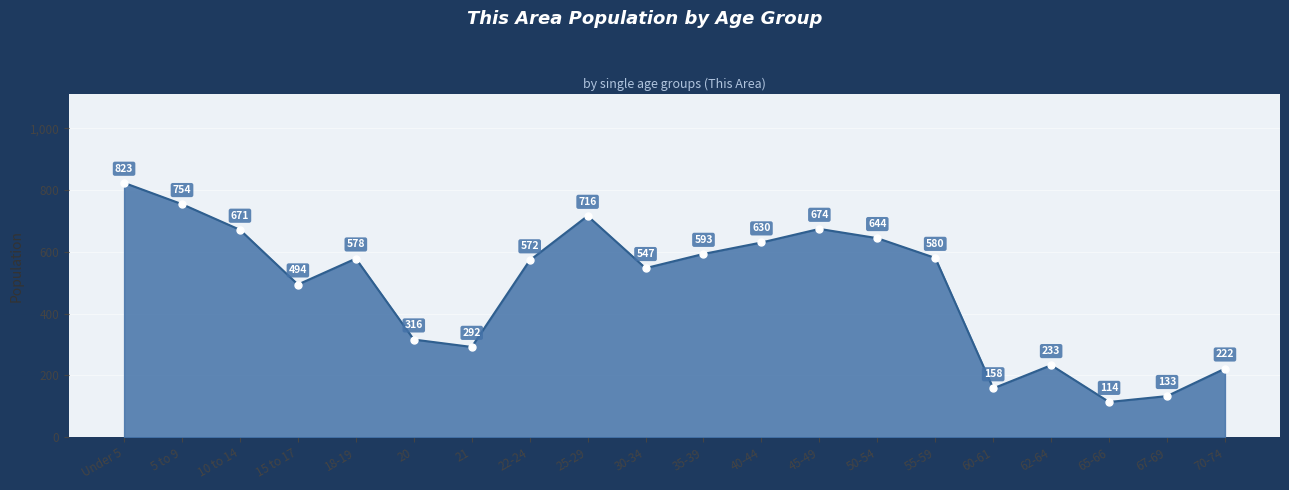

What is the smallest value displayed?

114